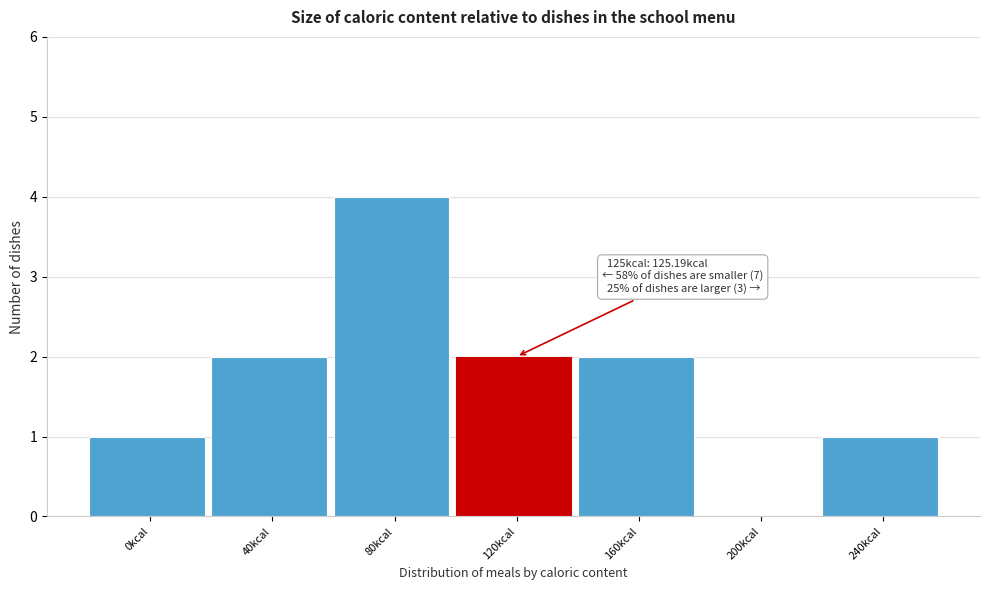

Reading left to right, transcribe all the data shown in this chart.

0kcal=1	40kcal=2	80kcal=4	120kcal=2	160kcal=2	200kcal=0	240kcal=1